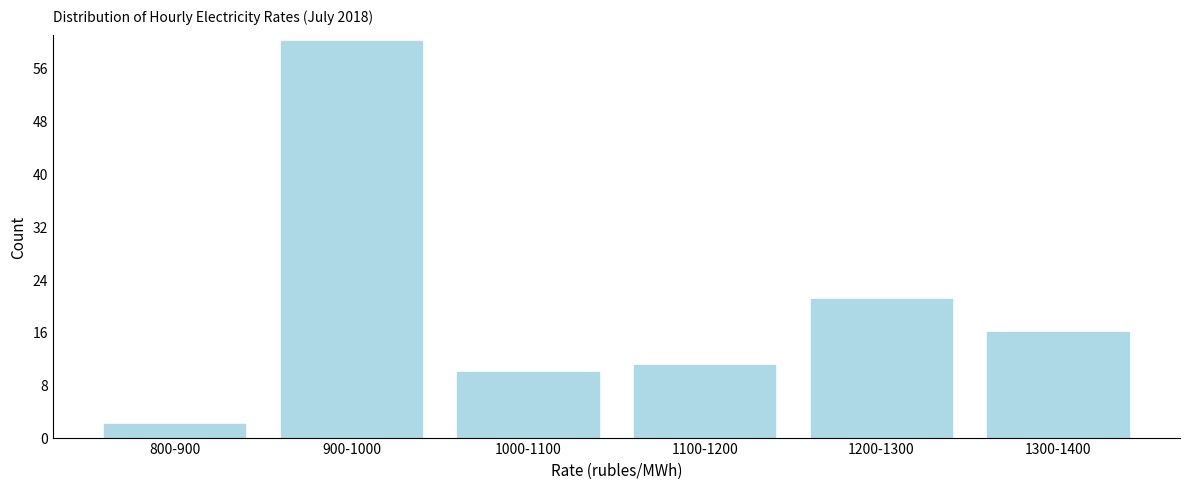

Reading right to left, extract all data points from this chart.

1300-1400=16	1200-1300=21	1100-1200=11	1000-1100=10	900-1000=60	800-900=2